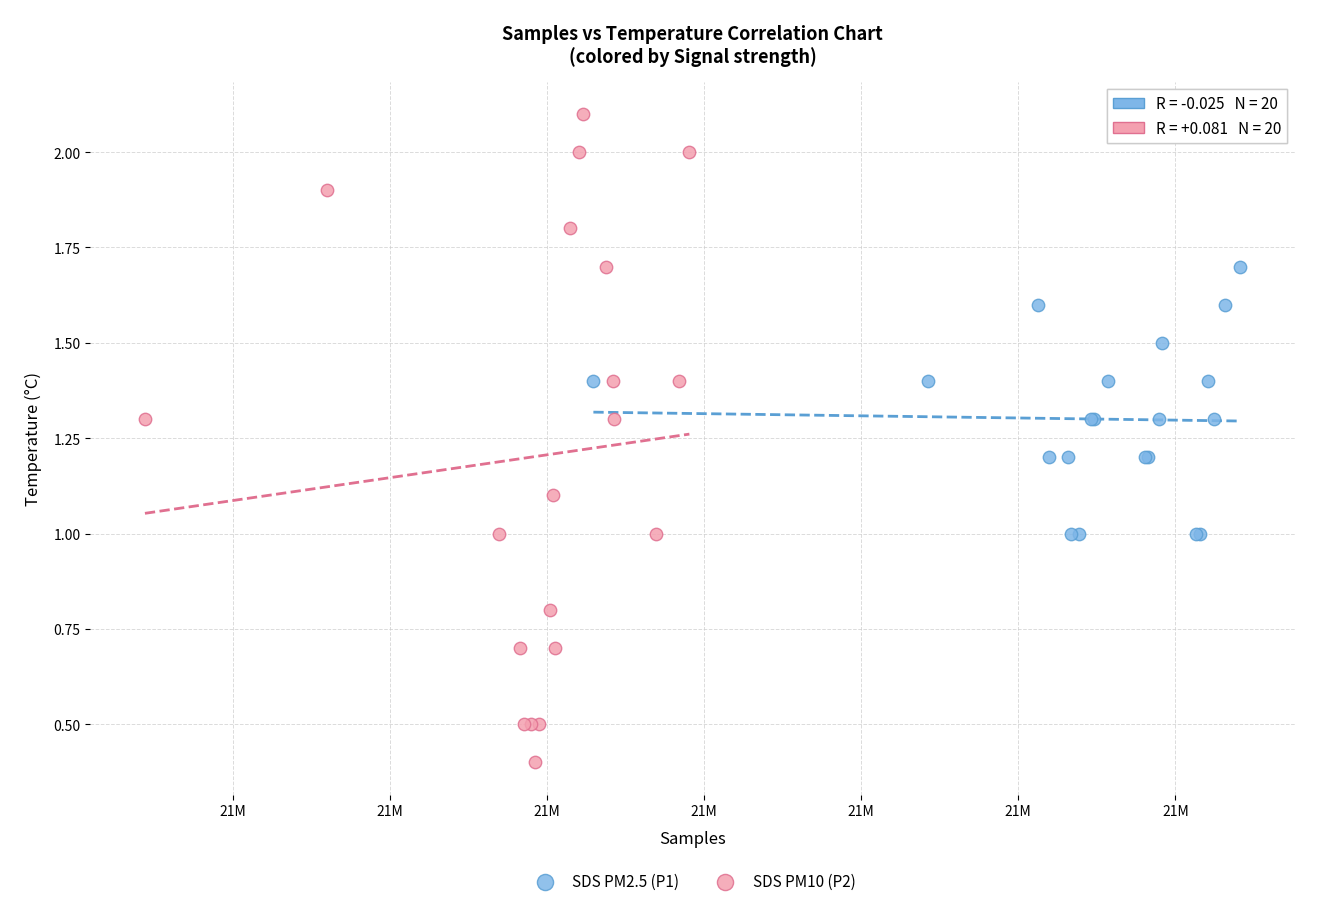

Which series reaches the minimum Y coordinate?

SDS PM10 (P2)